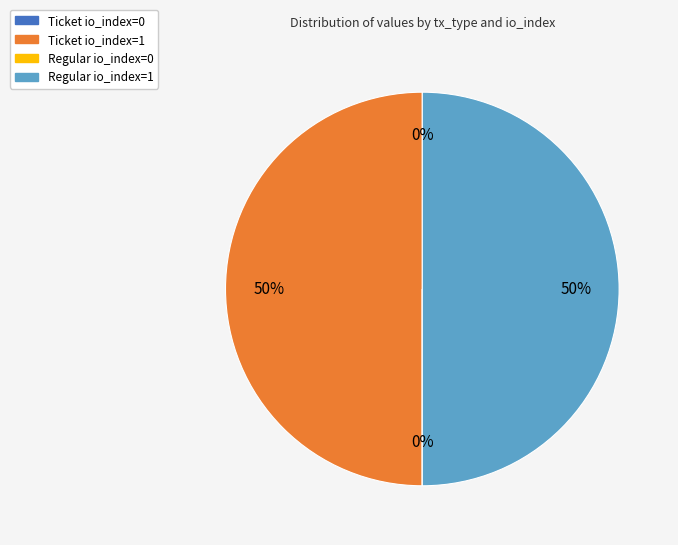

Approximately how many times larger is the value at Ticket io_index=1 compared to Regular io_index=1?

1.0